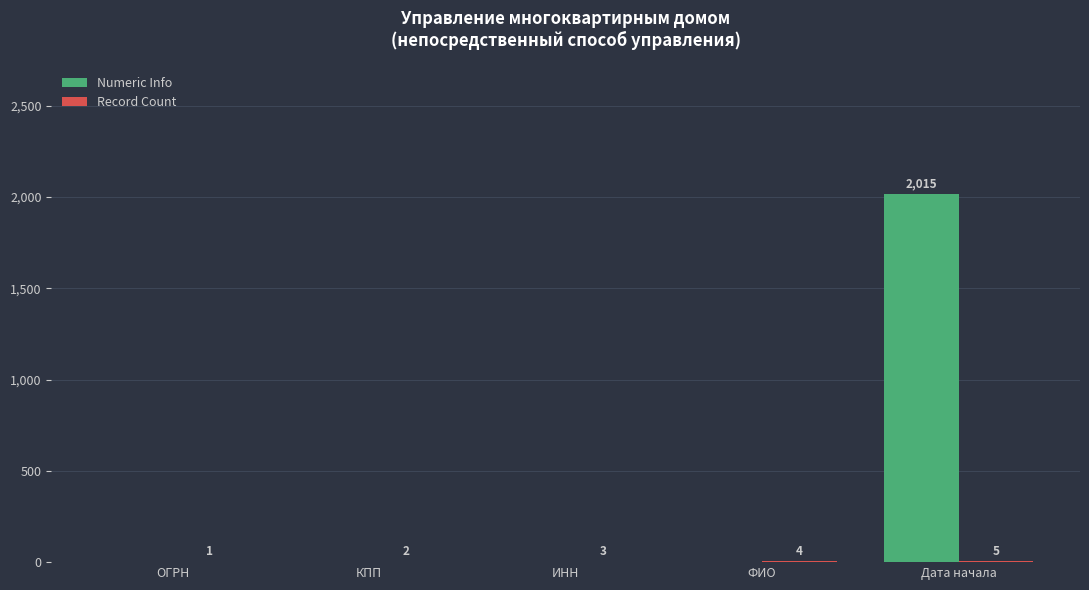

Is it true that Numeric Info equals 0 at КПП?

True